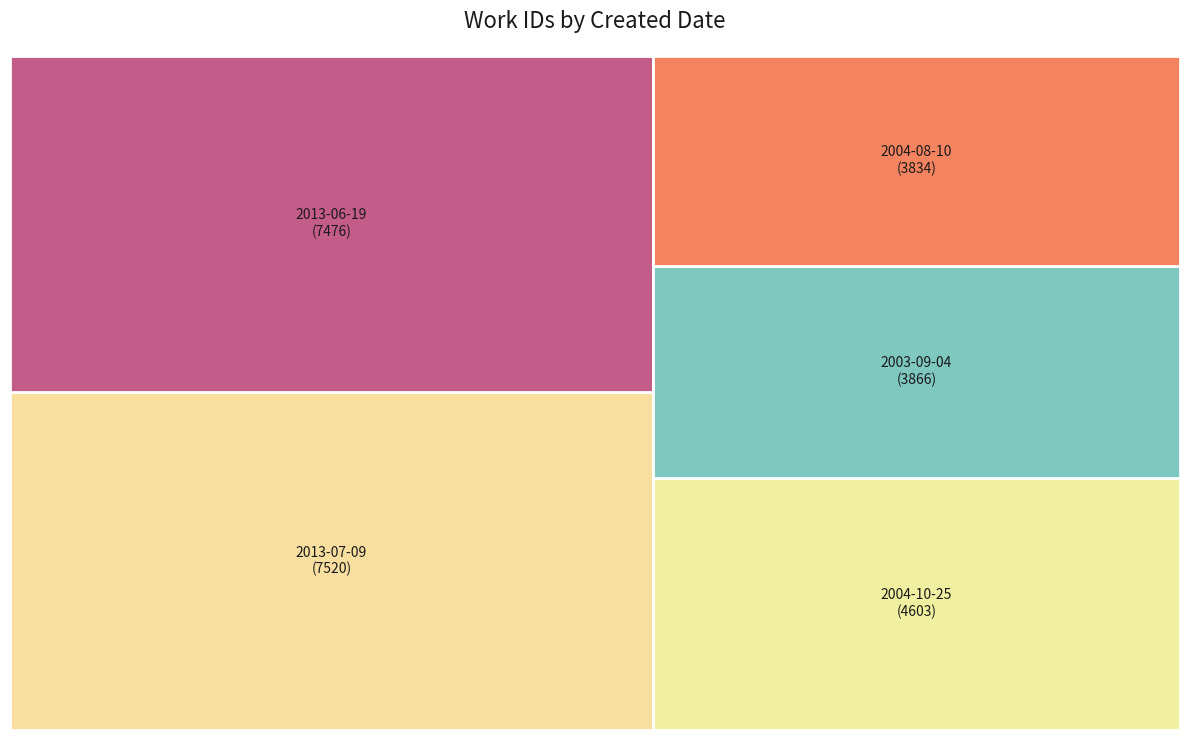

To the nearest percent, what is the combined percentage of 2004-08-10 and 2003-09-04?

28%